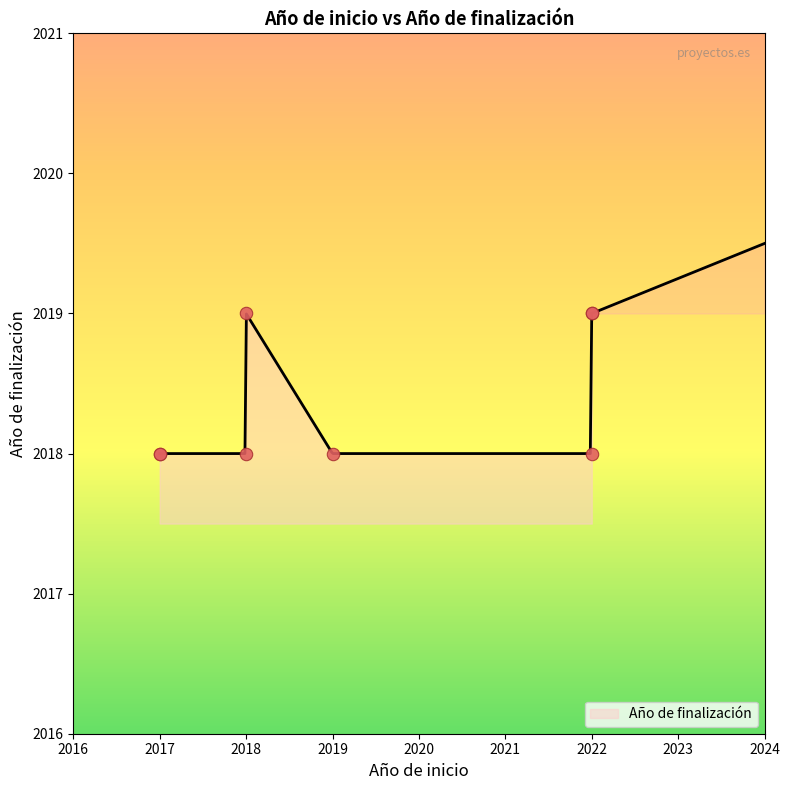

Between 2022 and 2018, which is larger?

2022